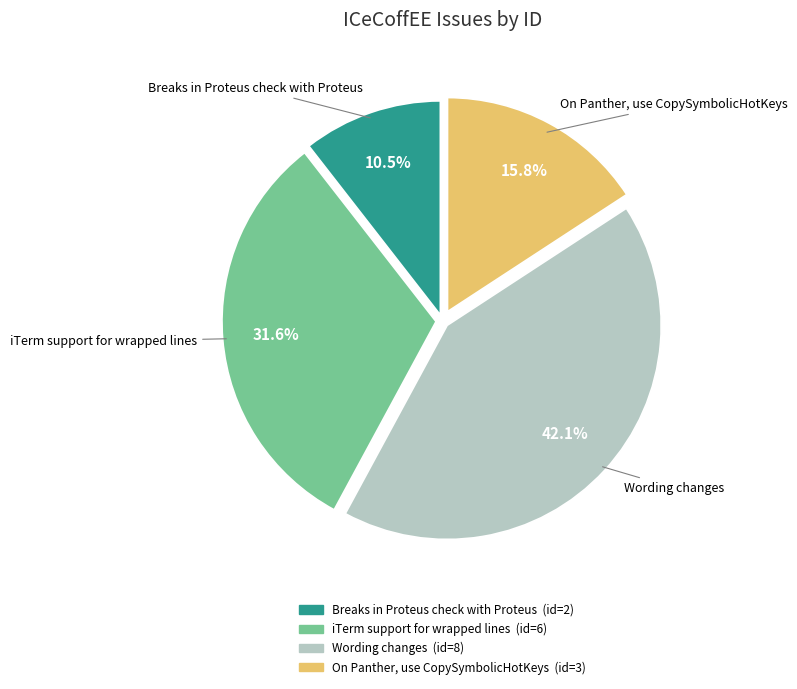

Does Wording changes account for over 50% of the chart?

No